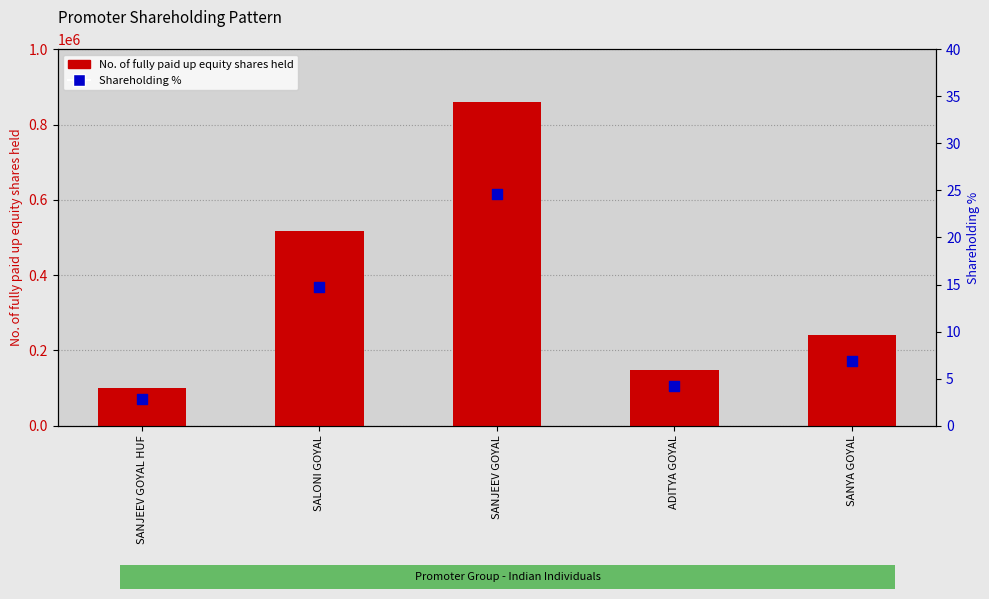

Which series reaches the maximum Y coordinate?

No. of fully paid up equity shares held